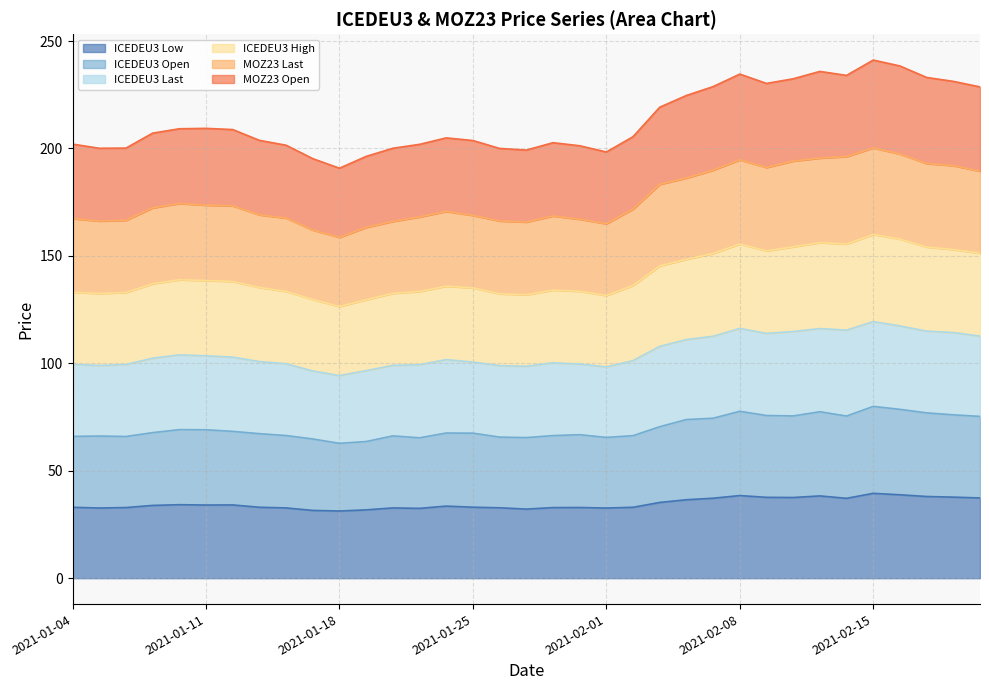

How many lines are shown in the chart?

6